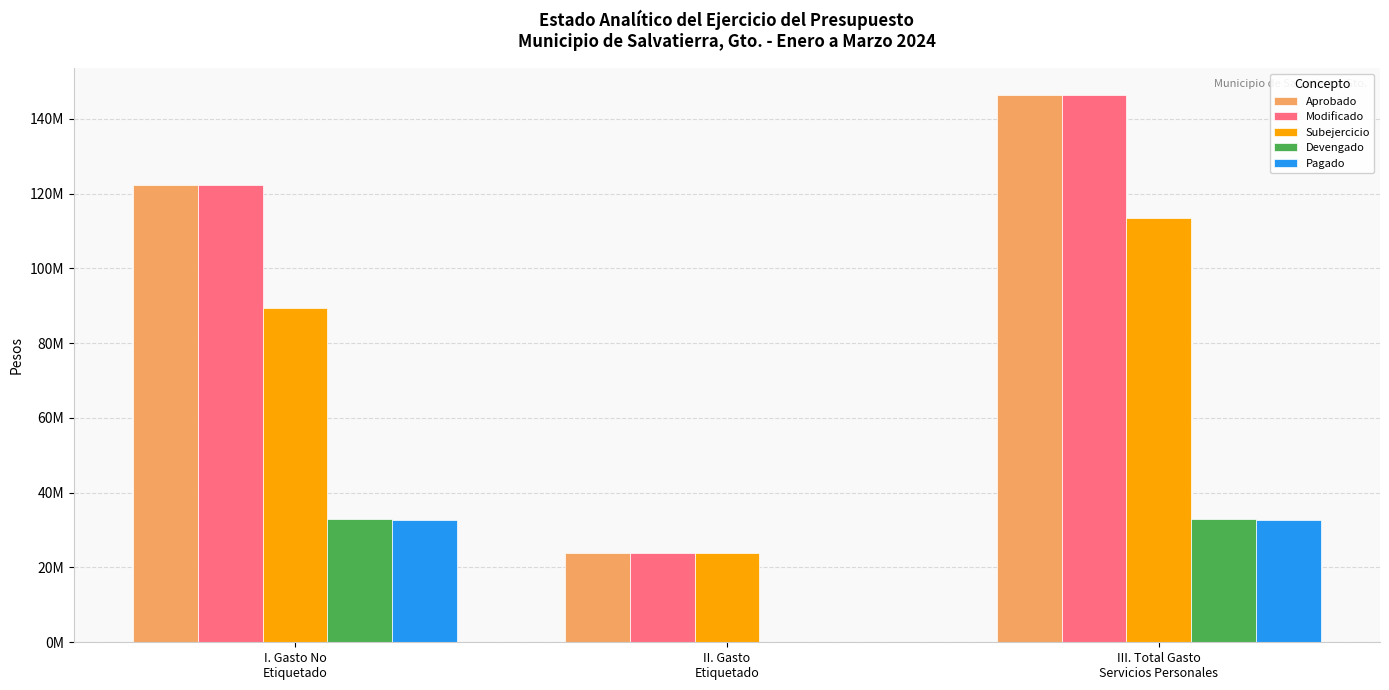

Does the chart contain stacked bars?

No